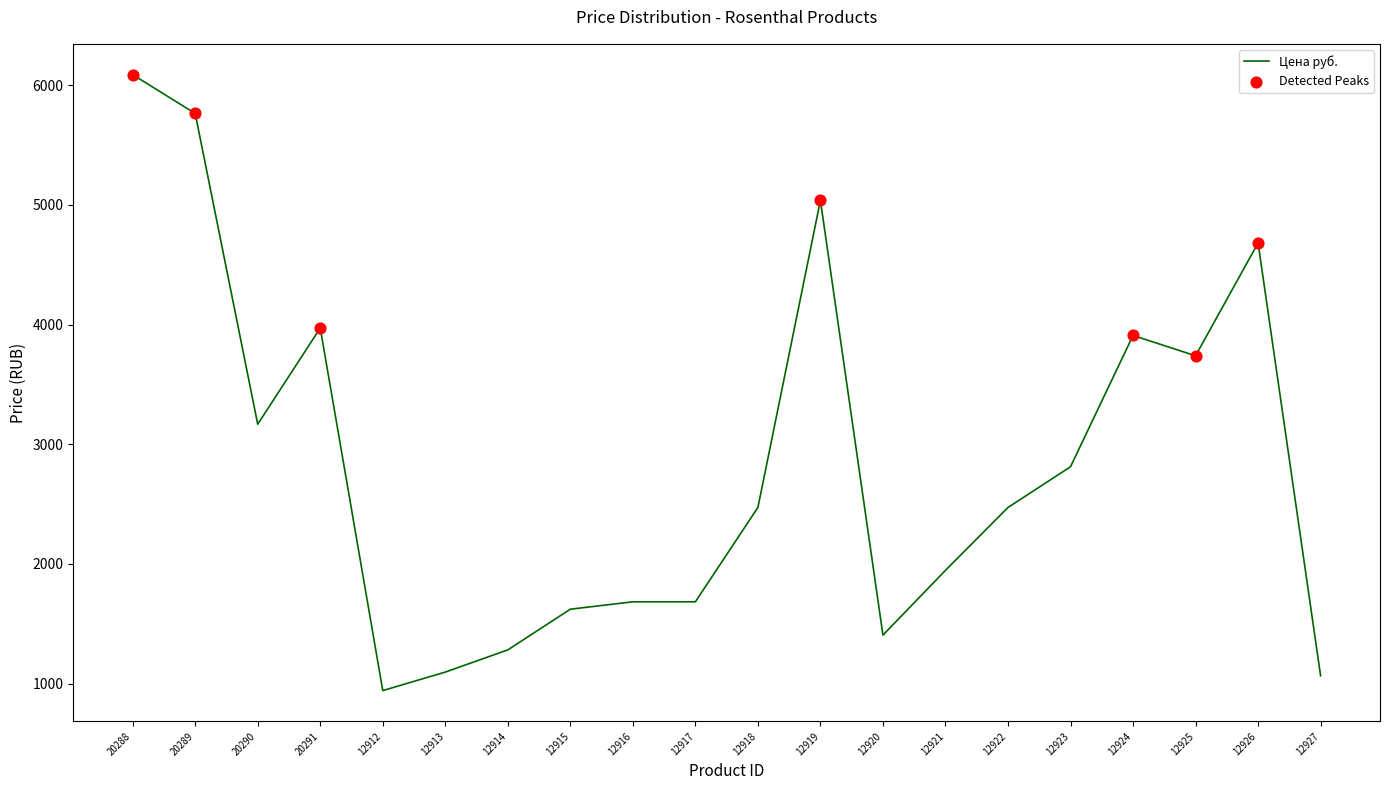

What is the change in value from 20289 to 12920?

-4356.9